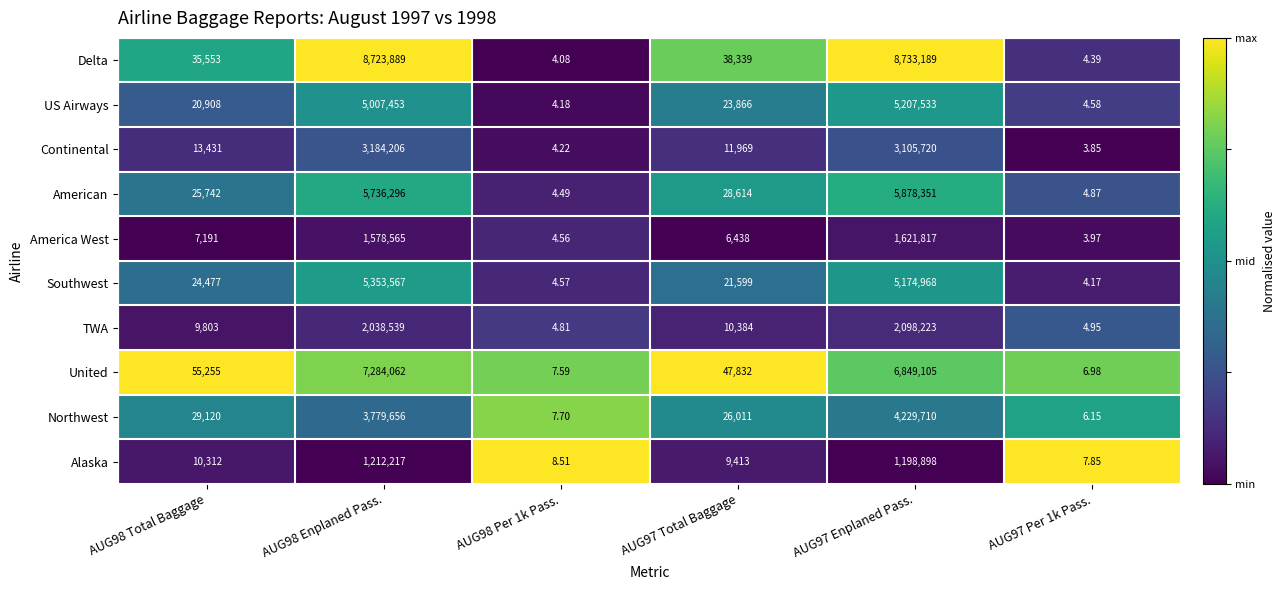

At AUG98 Enplaned Pass., list the series in order from largest to smallest.

Delta, United, American, Southwest, US Airways, Northwest, Continental, TWA, America West, Alaska